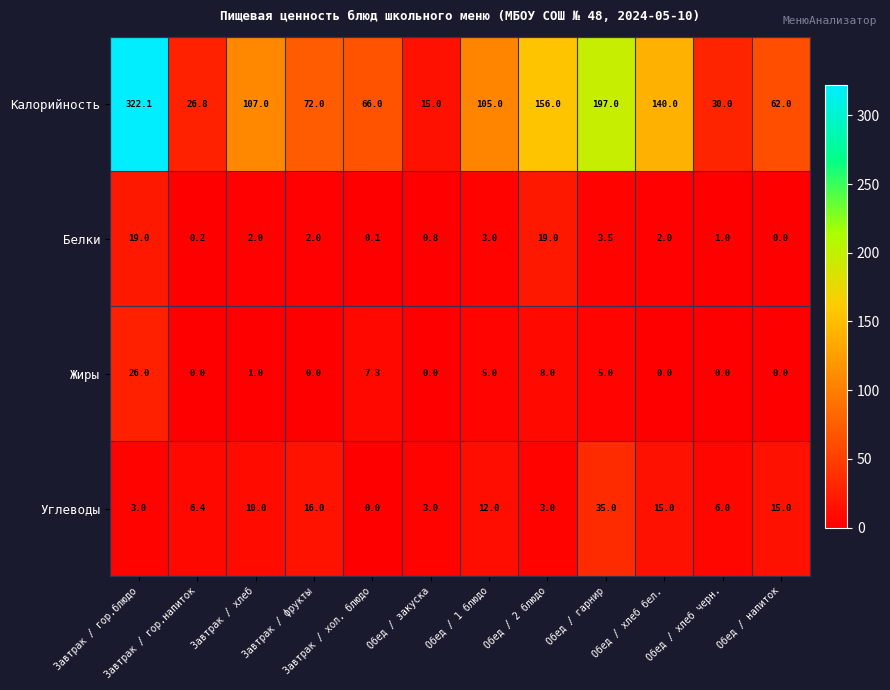

Rank the series at Завтрак / хол. блюдо from lowest to highest value.

Углеводы, Белки, Жиры, Калорийность